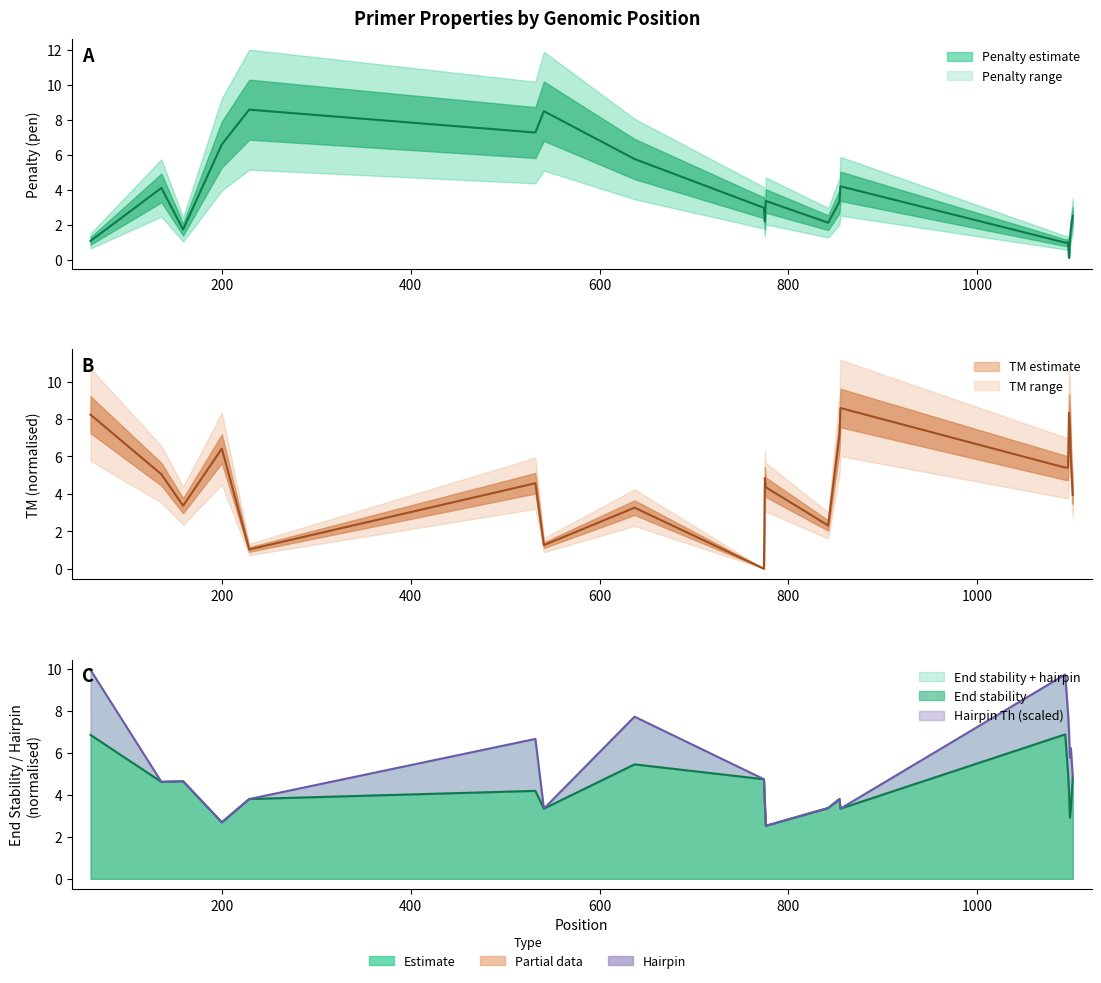

What is the lowest value of the pen series?

0.1